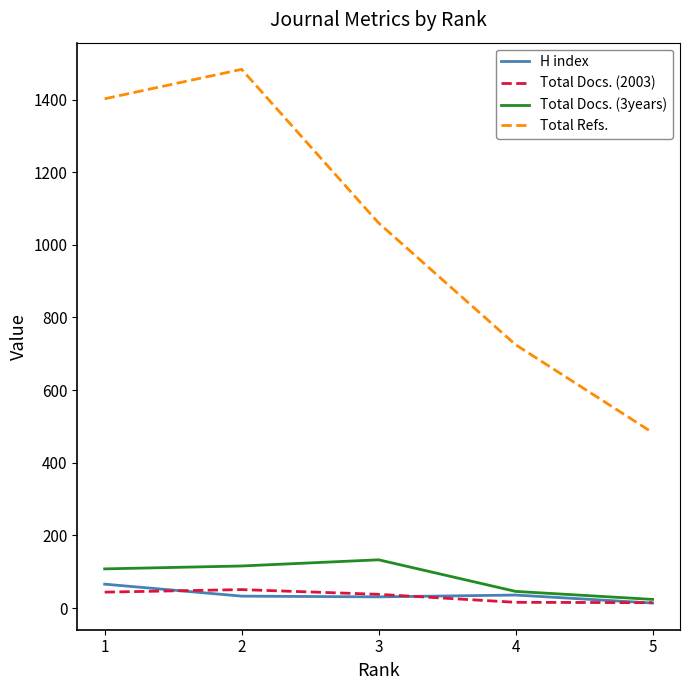

The H index series shows 66 at 1. True or false?

True